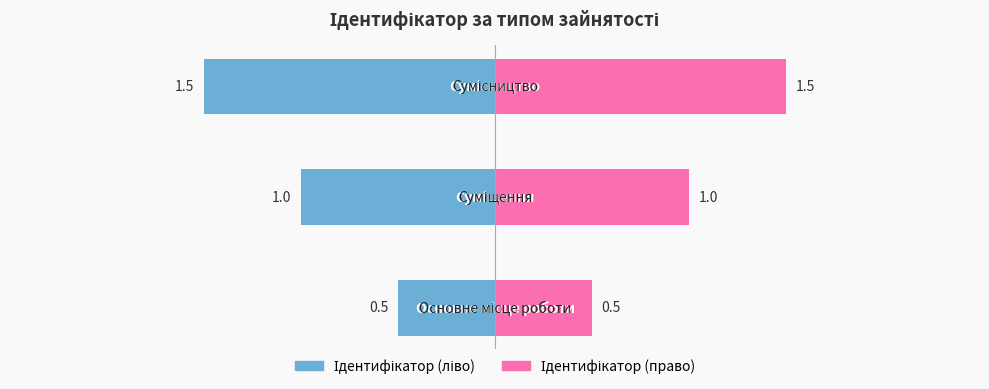

What are all the series names shown in the legend?

Ідентифікатор (ліво), Ідентифікатор (право)